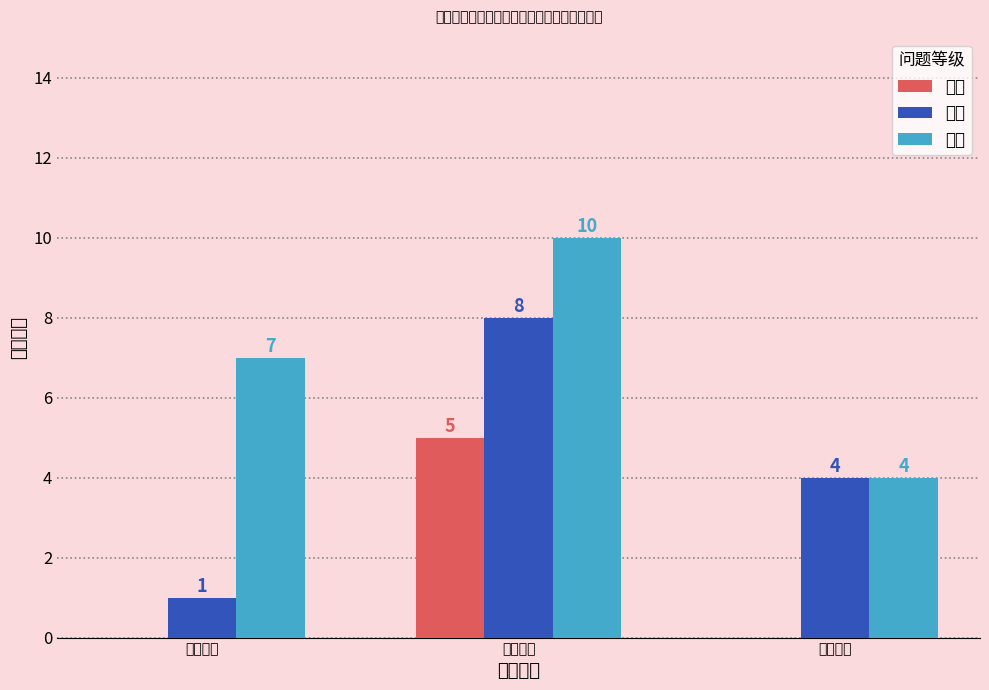

The value of 一般 at 工作纪律 is 5. True or false?

True